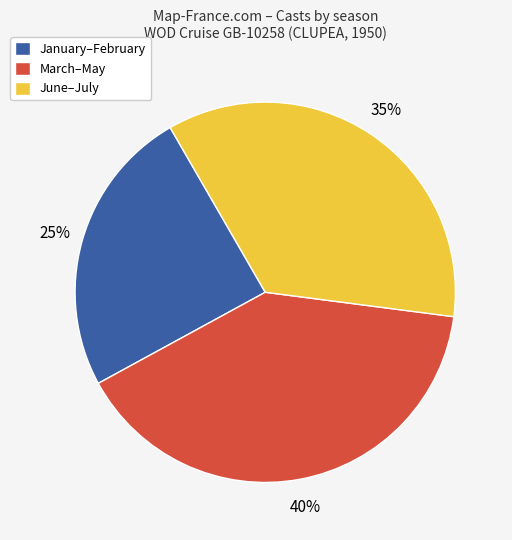

What is the ratio of the value at March–May to the value at January–February?

1.6